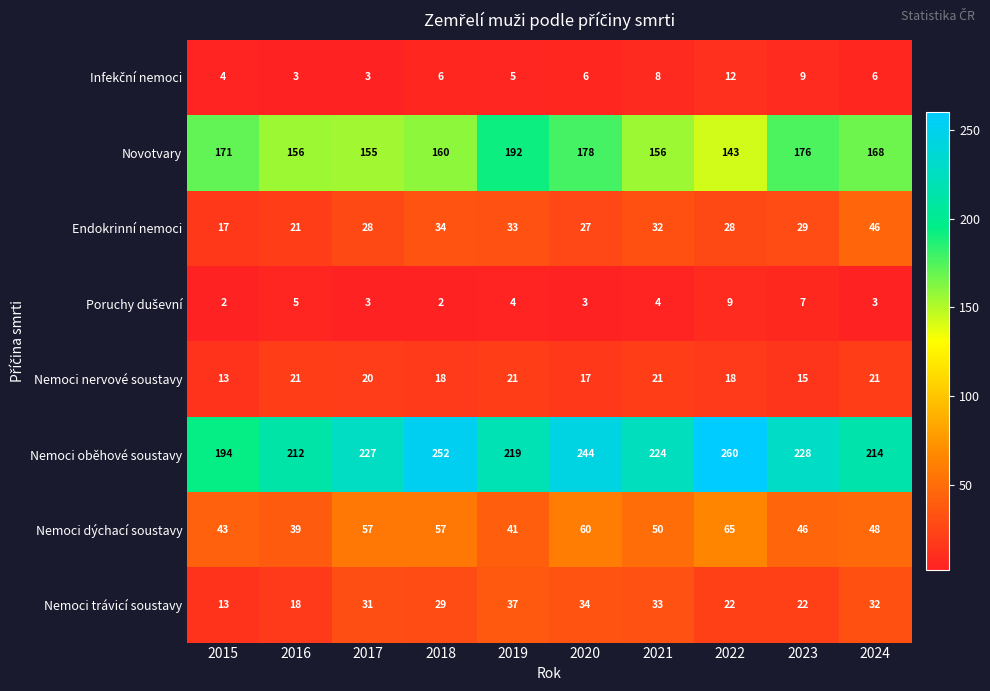

Which category has the lowest value in the Nemoci nervové soustavy series?

2015